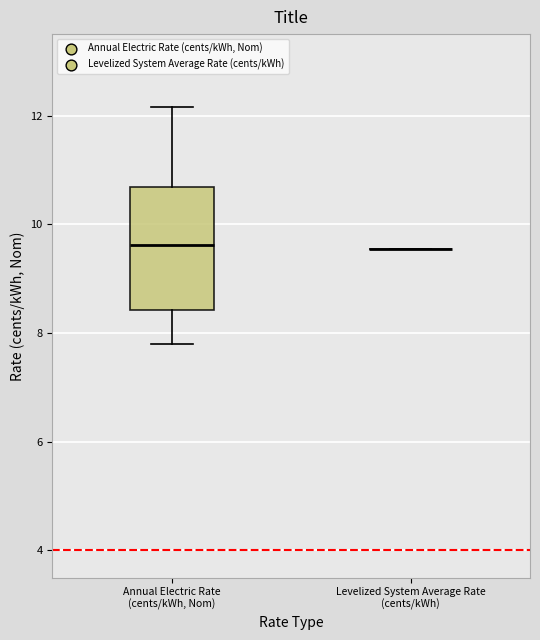

Reading left to right, transcribe this box plot: for each box, give where its median line is, the range the box spans, and where its two whiskers end, as read against the y-axis. The values are not printed on the chart, so give them approximately, as read against the axis.

Annual Electric Rate (cents/kWh, Nom): median 9.6, box 8.4 to 10.6, whiskers 7.8 to 12.2
Levelized System Average Rate (cents/kWh): box collapsed to a line at 9.6, whiskers 9.6 to 9.6